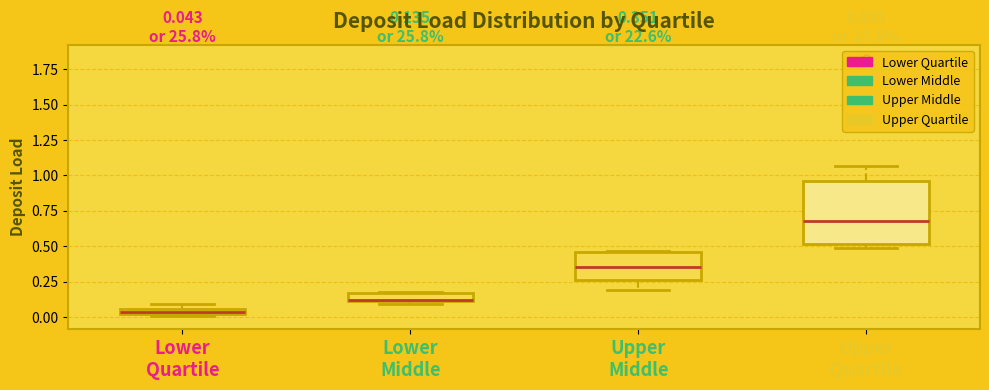

Which box's median line is the lowest?

Lower Quartile